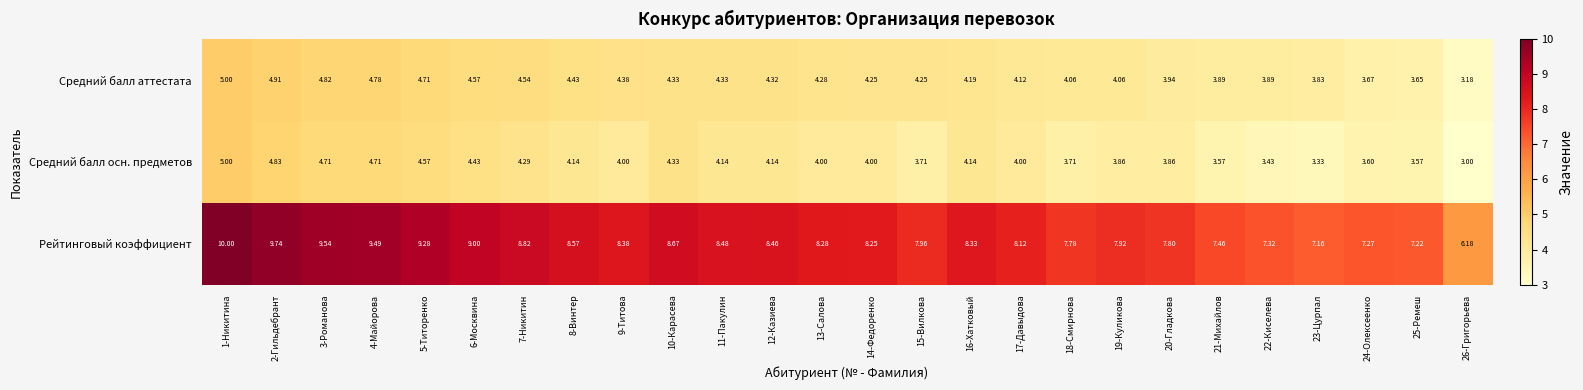

Which series has the largest total across all categories?

Рейтинговый коэффициент